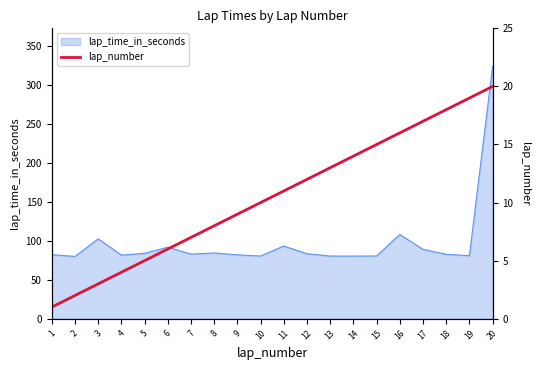

True or false: lap_time_in_seconds has a value of 80.5 at 14.

True